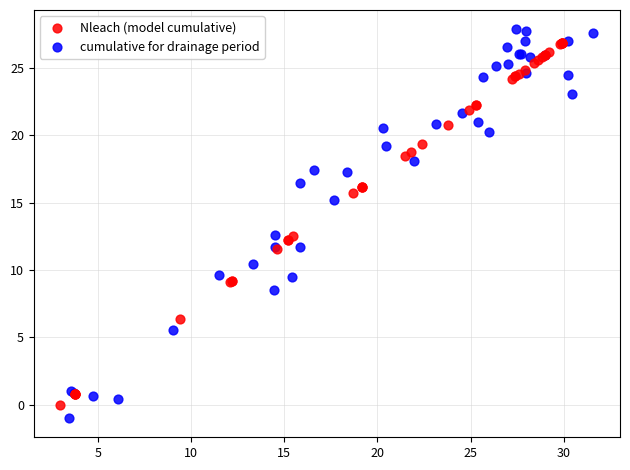

Which series has the widest spread of Y values?

cumulative for drainage period